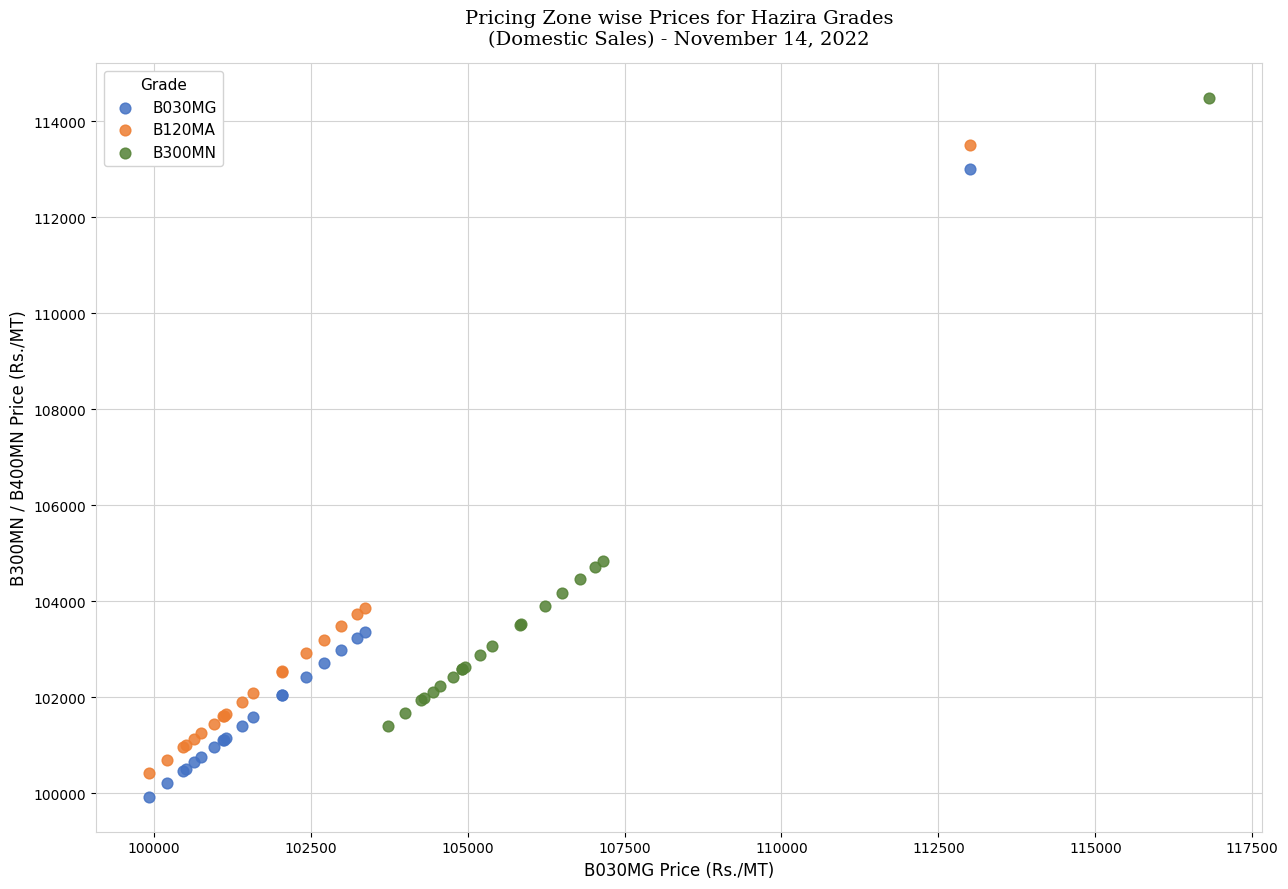

Which series contains the highest Y value?

B300MN